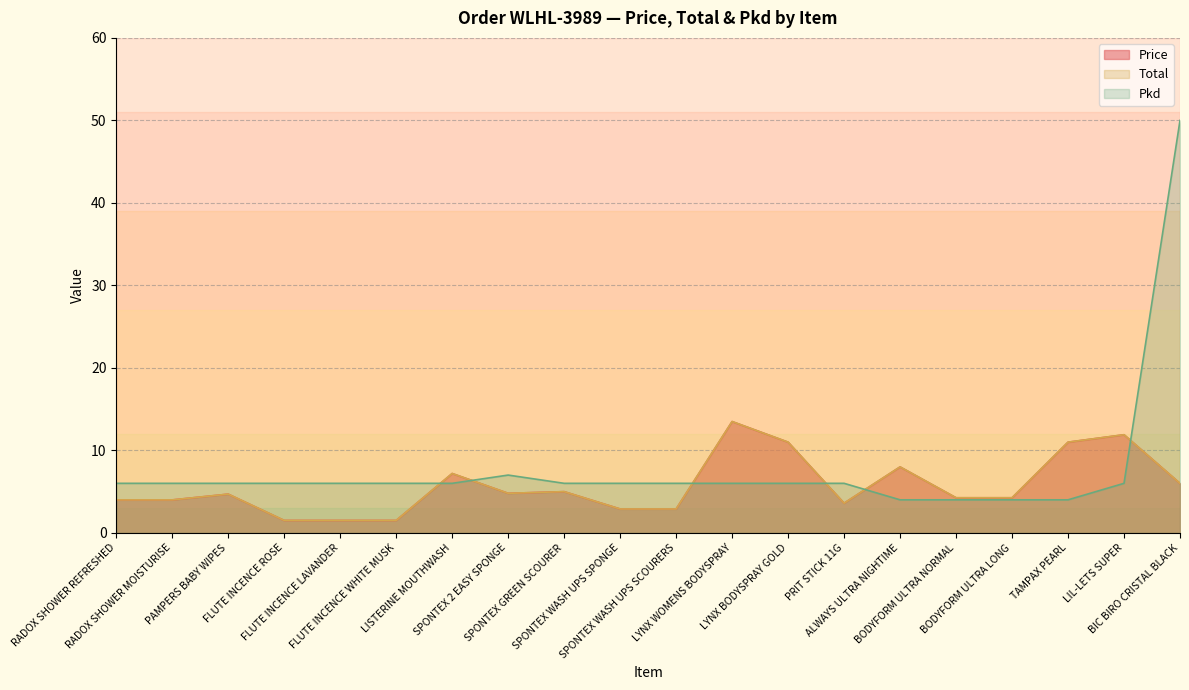

Read the Total value at SPONTEX WASH UPS SCOURERS.

2.9